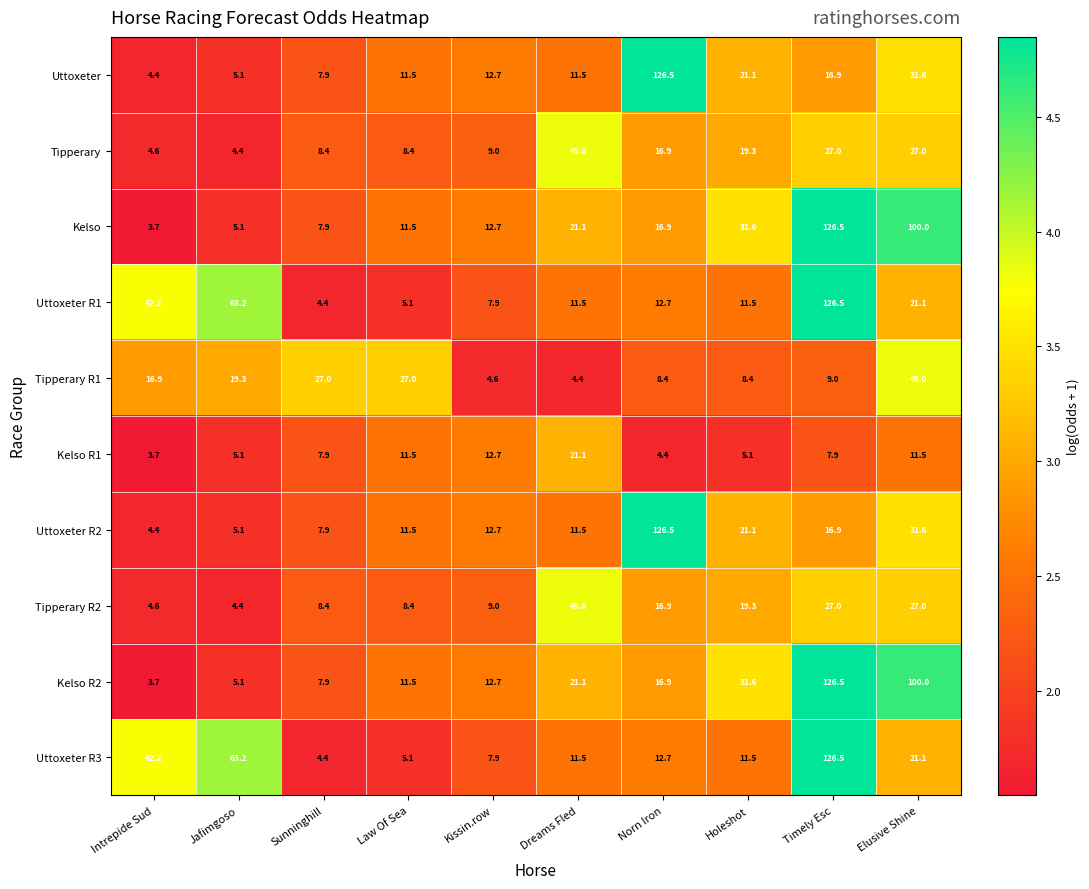

What is the sum of the Kelso R1 values at Law Of Sea and Jafimgoso?

16.6